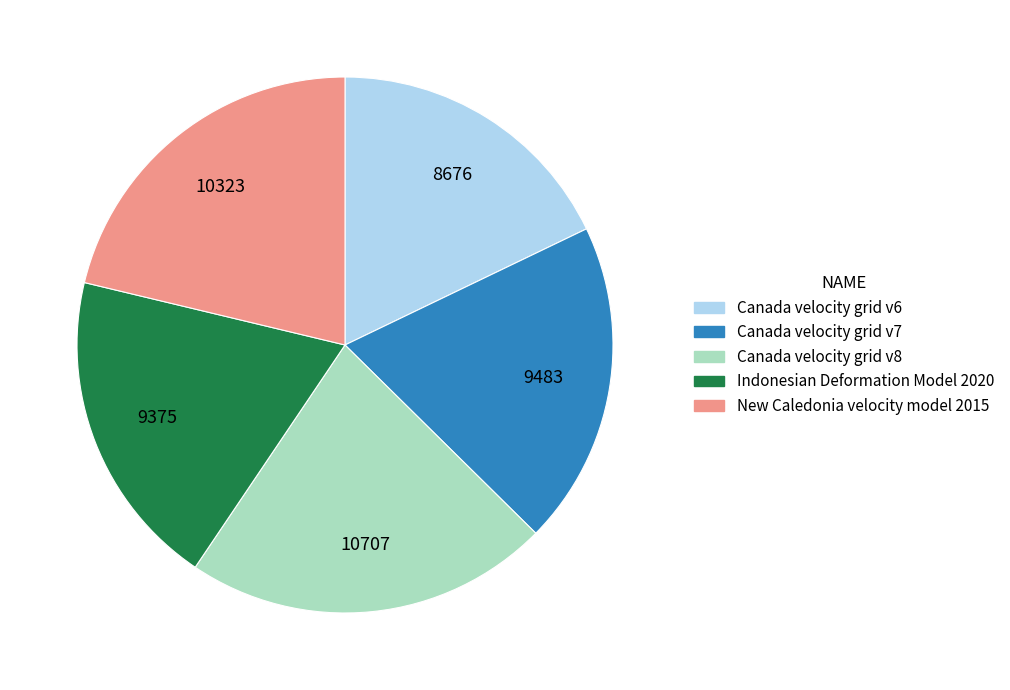

What is the largest slice in the pie chart?

Canada velocity grid v8